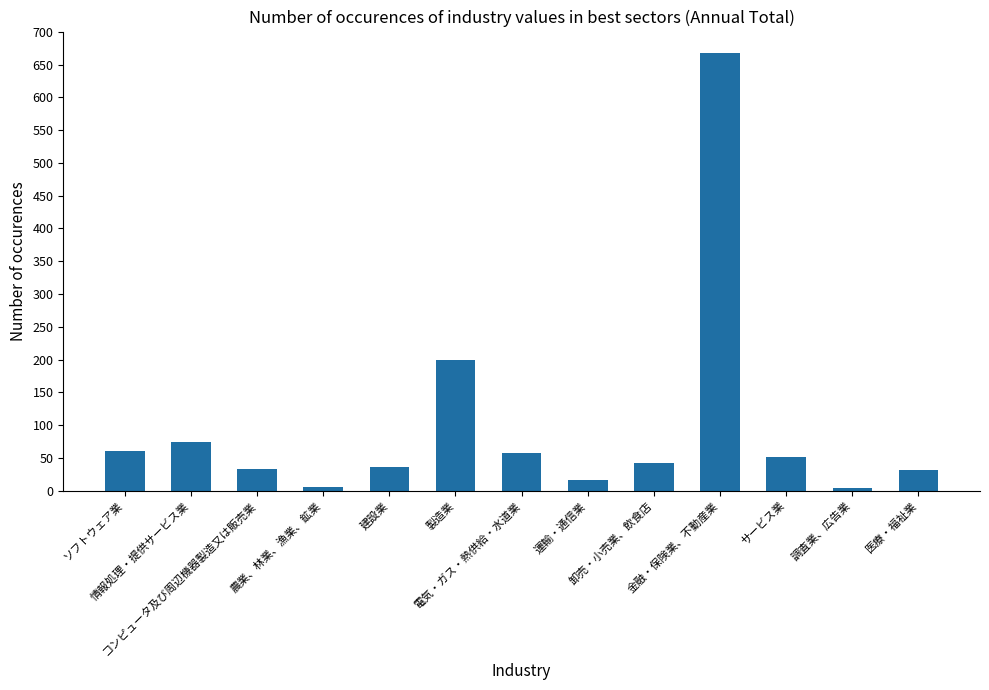

Approximately how many times larger is the value at 運輸・通信業 compared to 情報処理・提供サービス業?

0.2